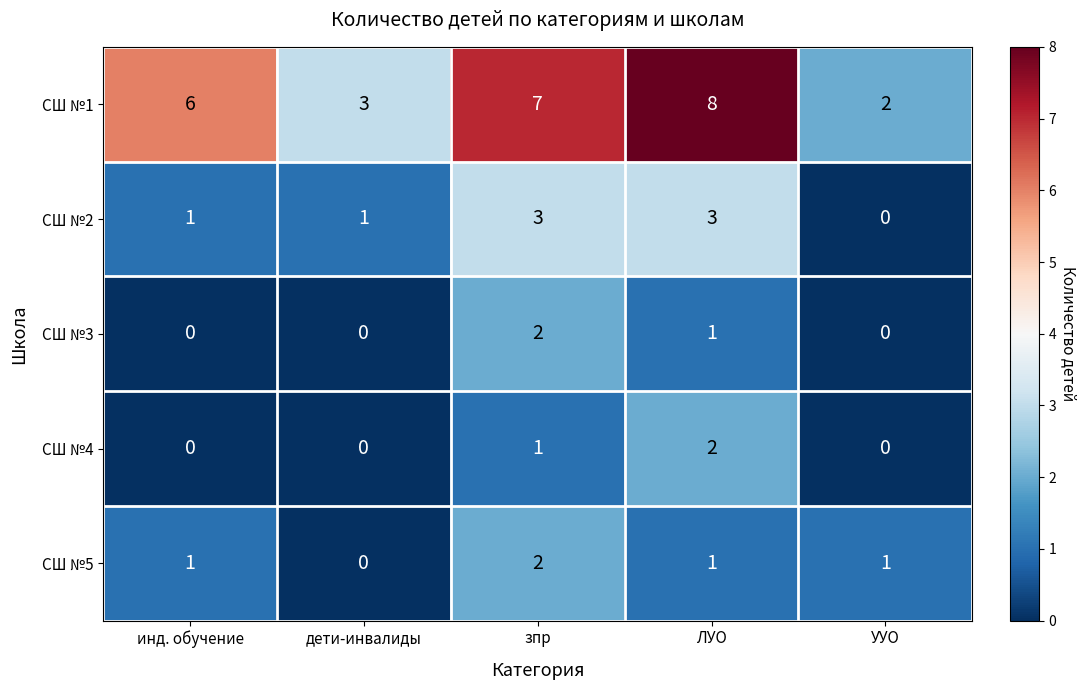

Reading right to left, transcribe all the data shown in this chart.

СШ №1: УУО=2	ЛУО=8	зпр=7	дети-инвалиды=3	инд. обучение=6
СШ №2: УУО=0	ЛУО=3	зпр=3	дети-инвалиды=1	инд. обучение=1
СШ №3: УУО=0	ЛУО=1	зпр=2	дети-инвалиды=0	инд. обучение=0
СШ №4: УУО=0	ЛУО=2	зпр=1	дети-инвалиды=0	инд. обучение=0
СШ №5: УУО=1	ЛУО=1	зпр=2	дети-инвалиды=0	инд. обучение=1